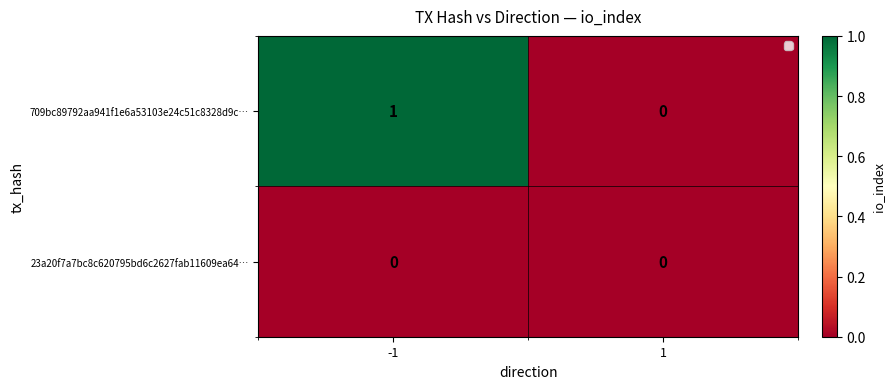

Reading left to right, list all the values displayed in this chart.

709bc89792aa941f1e6a53103e24c51c8328d9c…: -1=1	1=0
23a20f7a7bc8c620795bd6c2627fab11609ea64…: -1=0	1=0